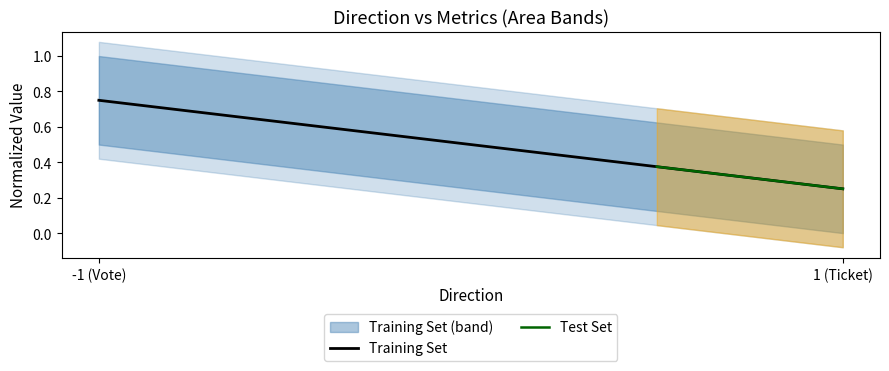

Where is Training Set nearest to the value 0?

1 (Ticket)